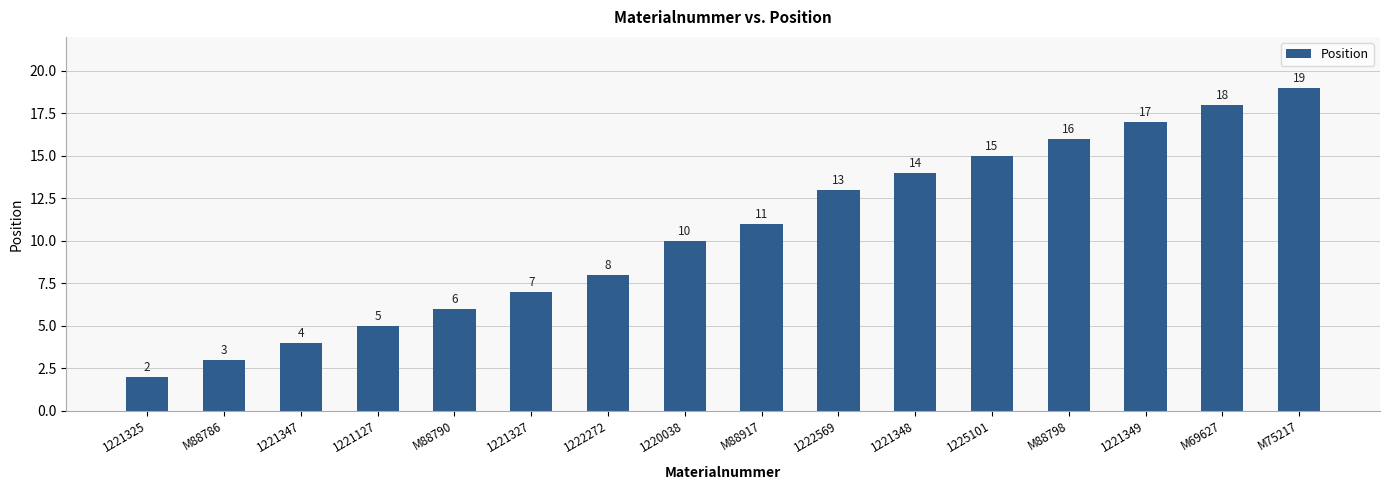

What is the smallest value displayed?

2